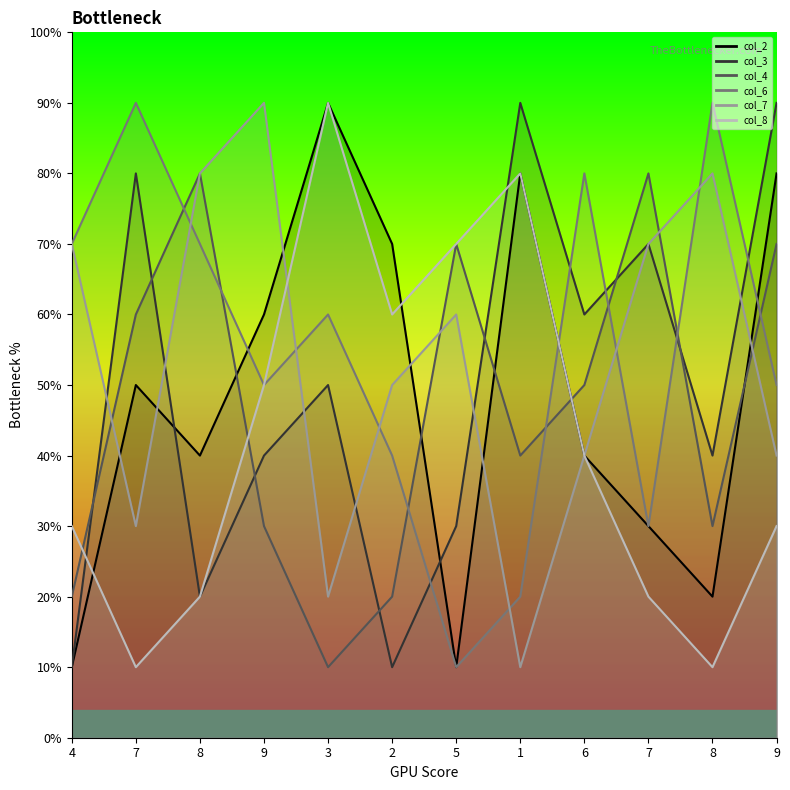

At which category is the sum across all series the highest?

9